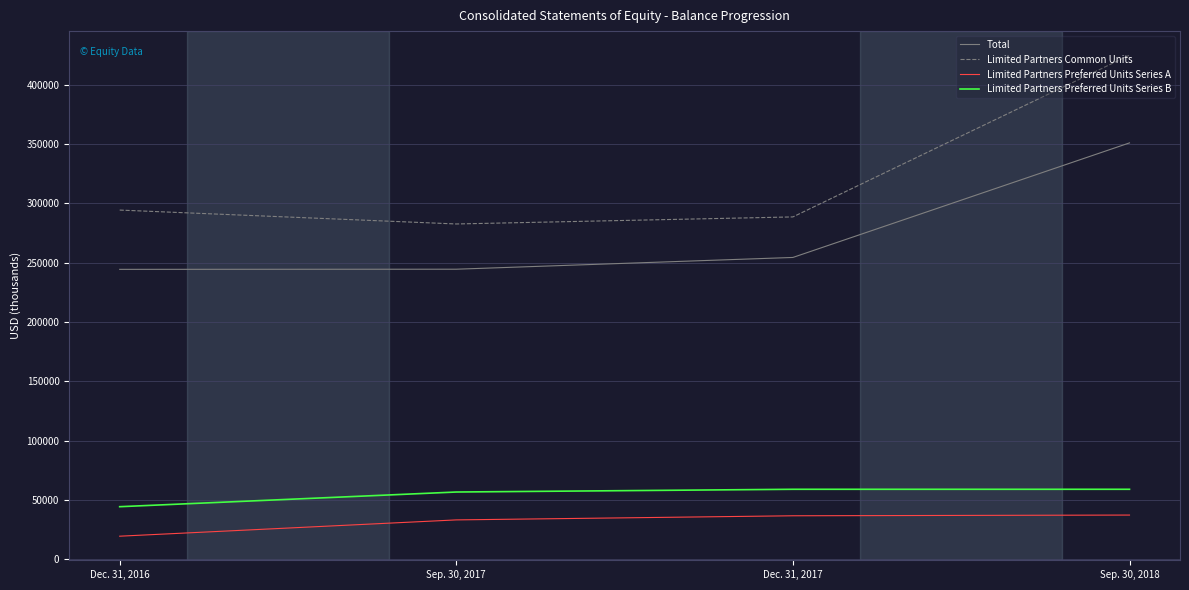

What is the average value of the Limited Partners Common Units series?

322569